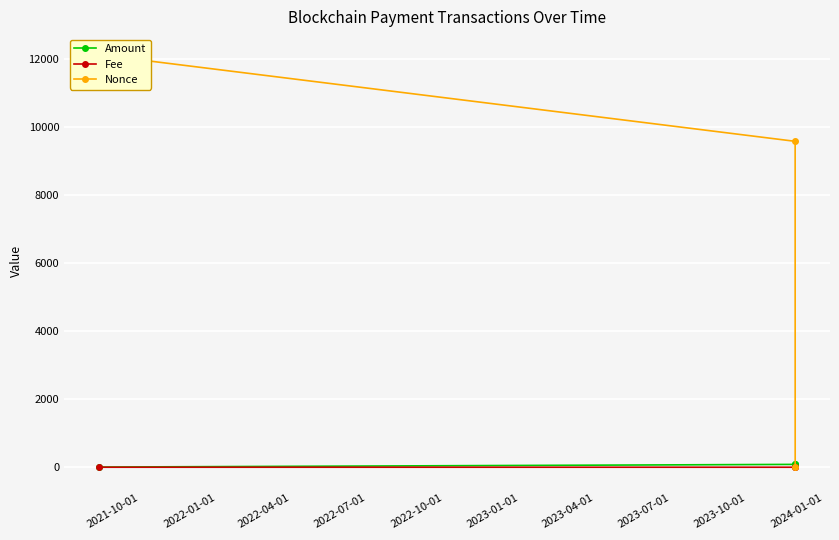

Is it true that Nonce equals 4464.9 at 2021-10-01?

False